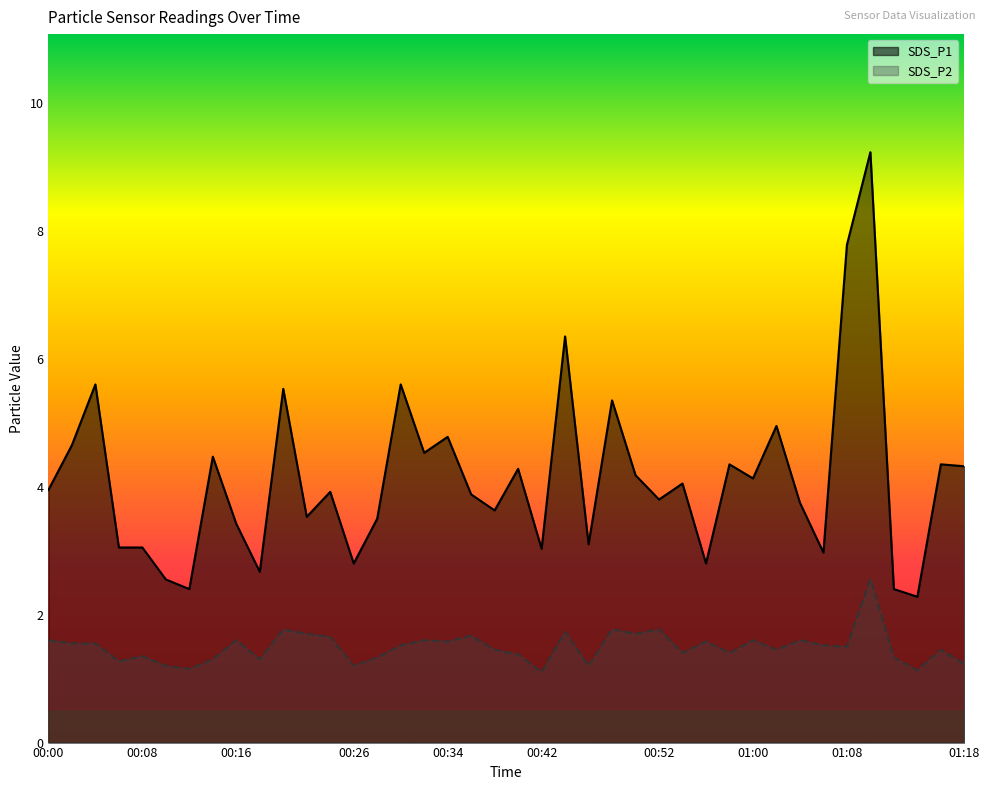

True or false: SDS_P2 has more than 1 interior local peaks.

True